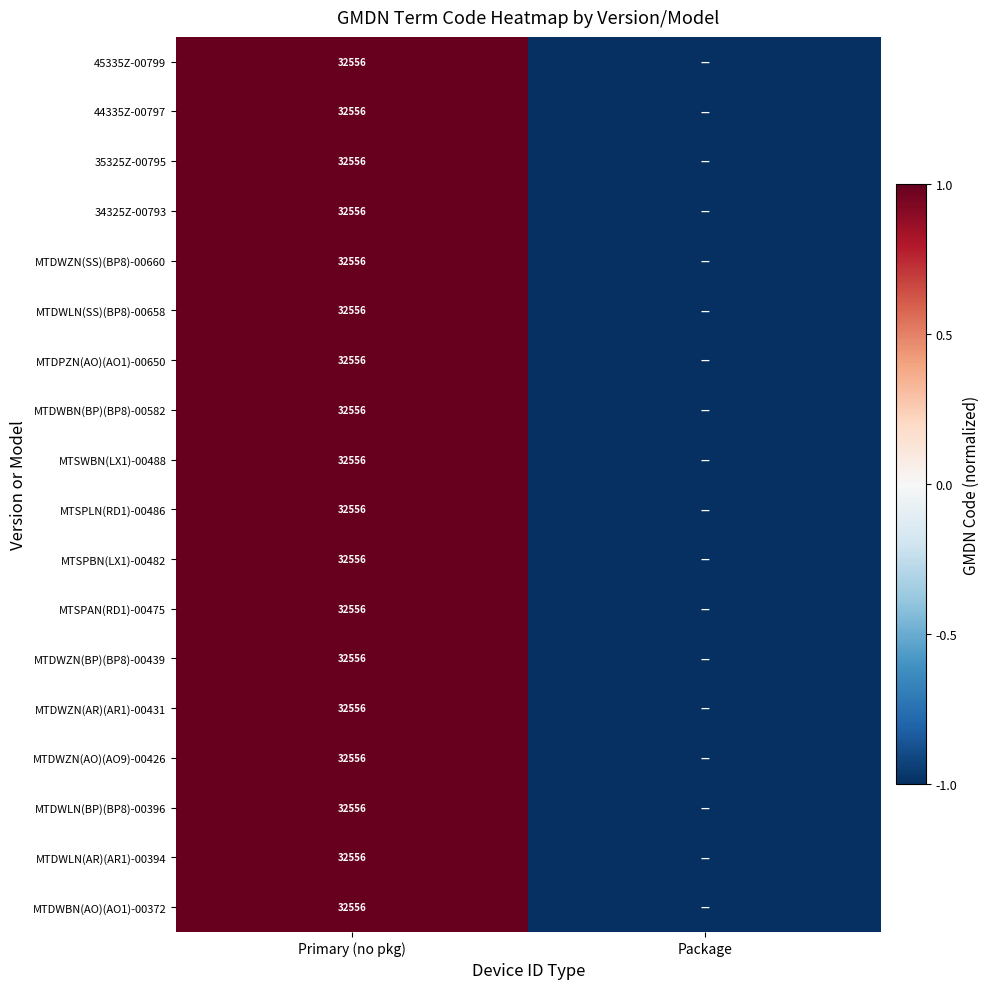

Is it true that MTDWLN(SS)(BP8)-00658 equals 47733 at Primary (no pkg)?

False